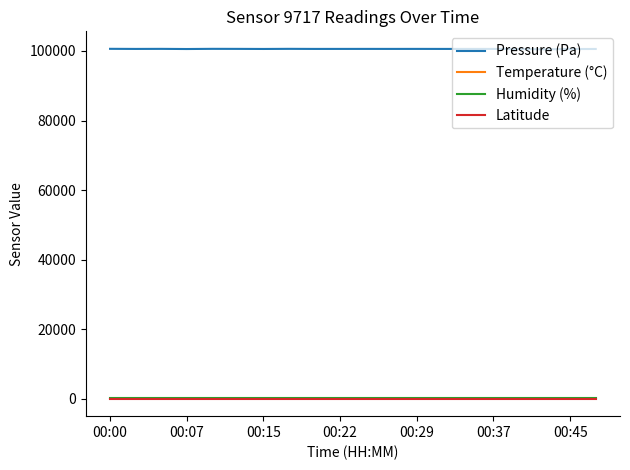

True or false: Temperature (°C) and Humidity (%) intersect in this chart.

False